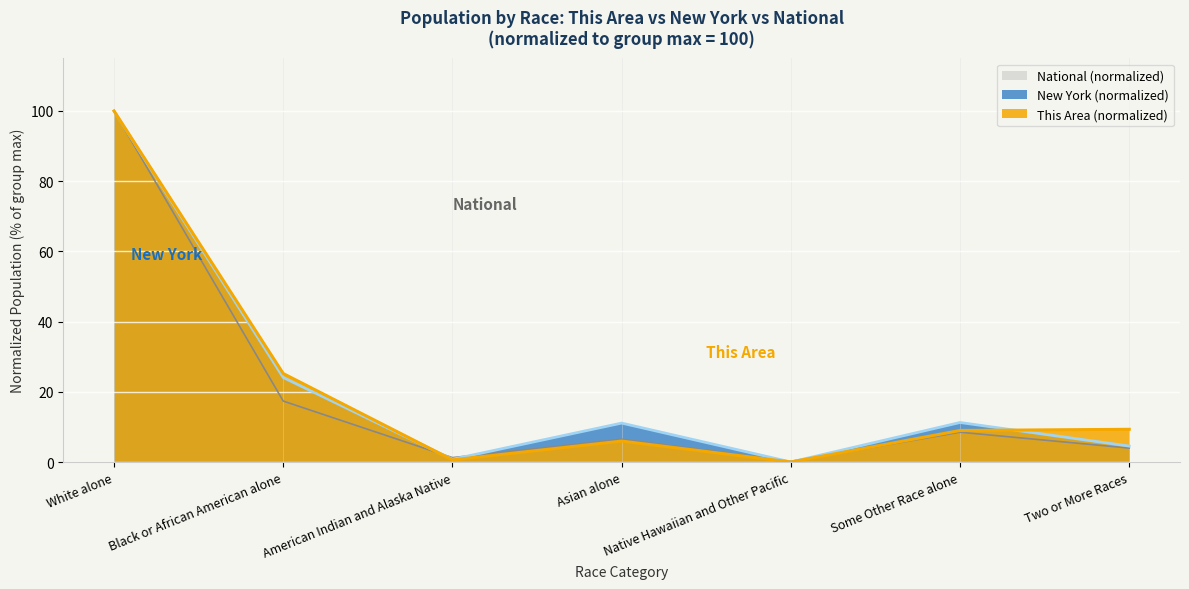

What is the average value of the This Area series?

21.5